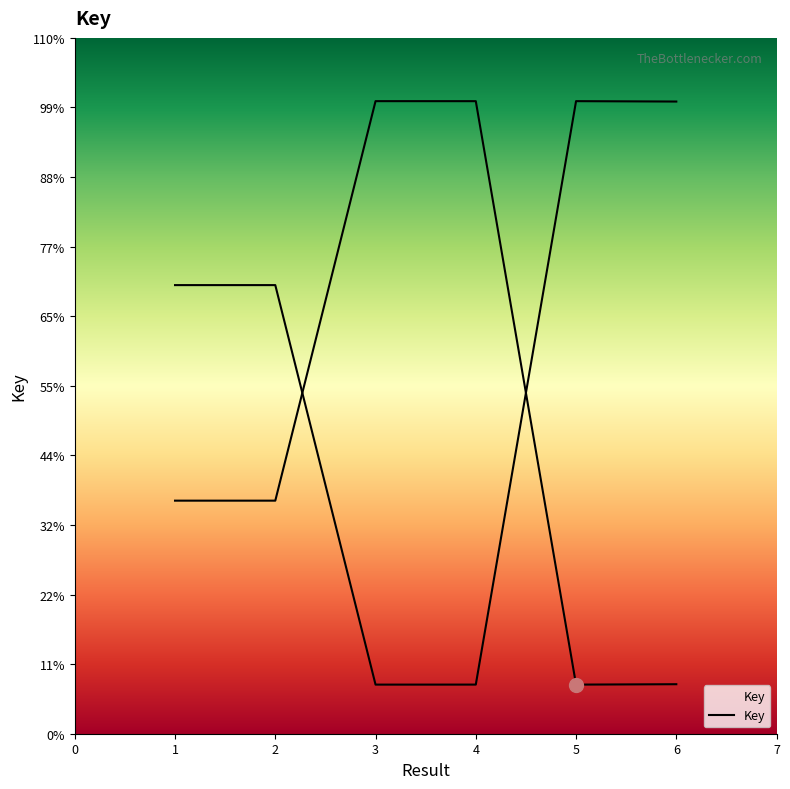

Is it true that the value at 2 is 187845324?

True